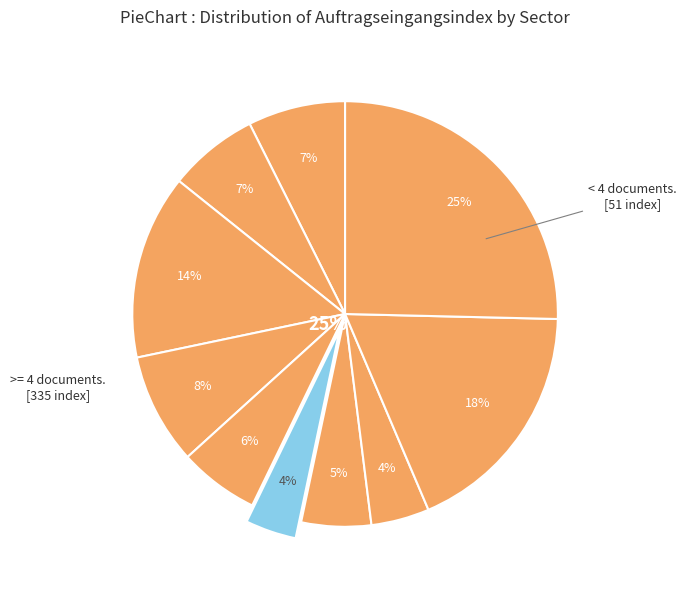

To the nearest percent, what is the combined percentage of H.v. DV-Geräten and Metallerzeugung?

12%